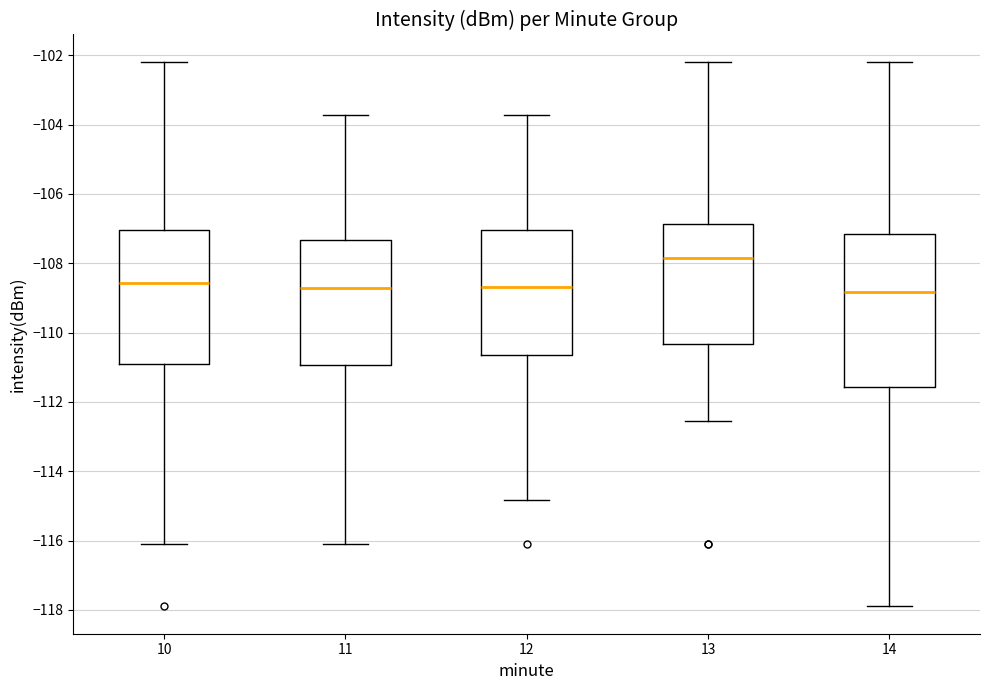

Which box is the tallest, from its lower edge to its upper edge?

14